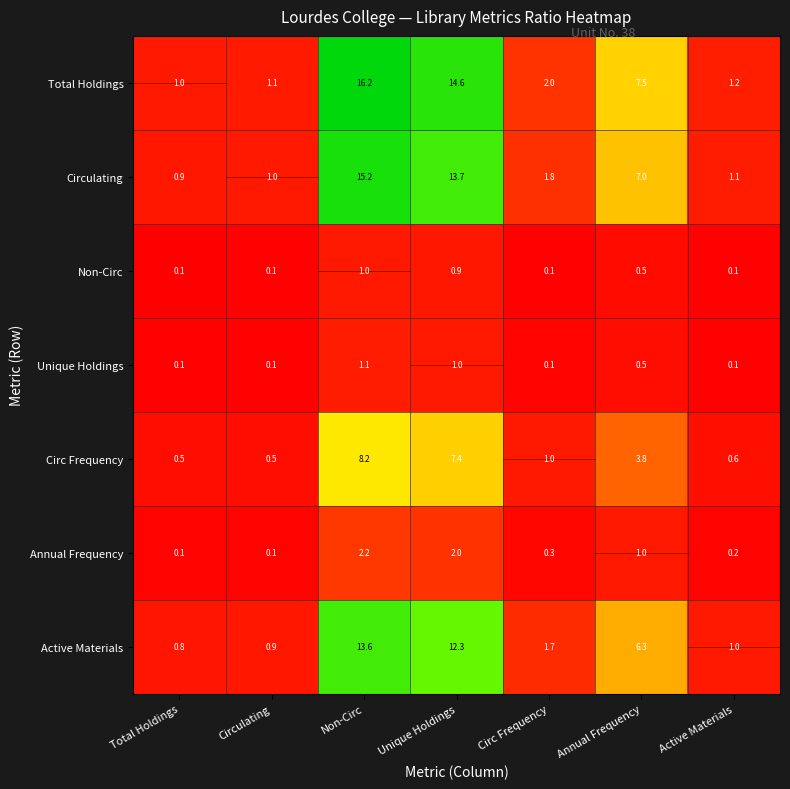

What is the spread (max minus min) of values at Total Holdings?

0.9